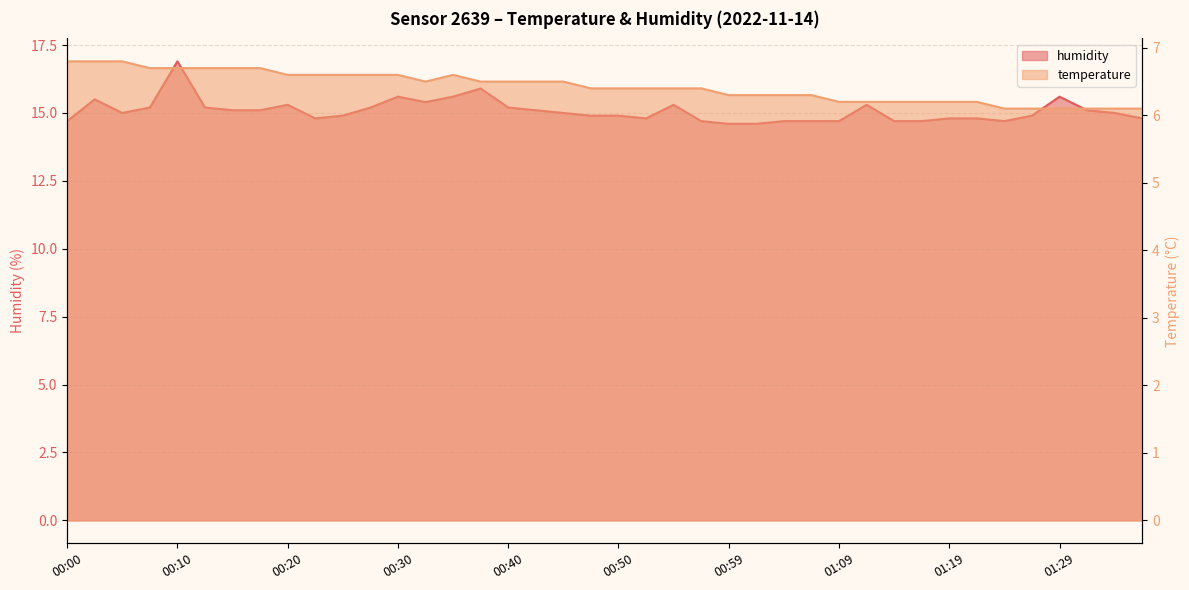

What is the label of the 13th point from the right?

01:07